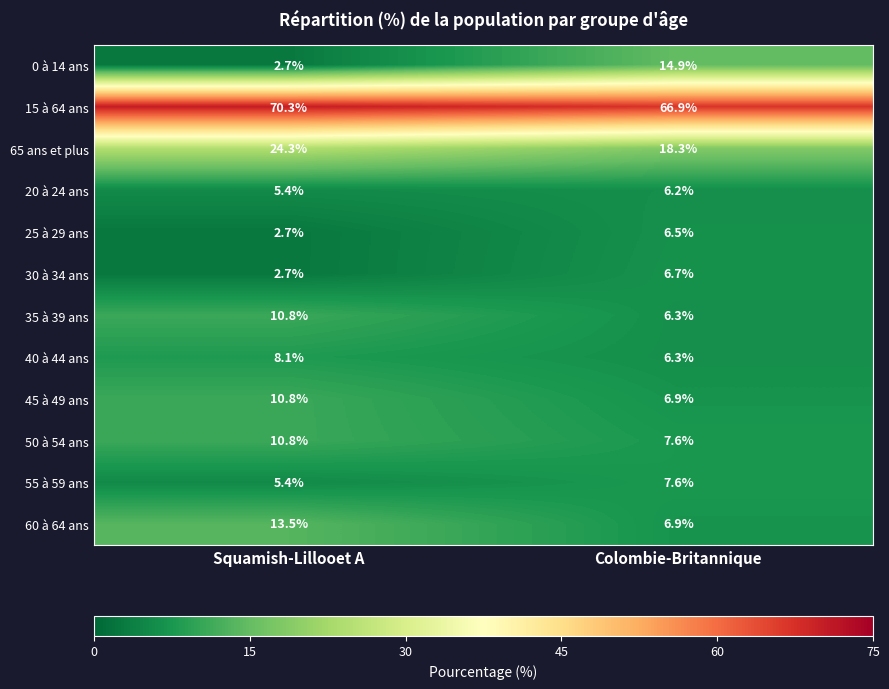

What is the total value across all series at Squamish-Lillooet A?

167.5